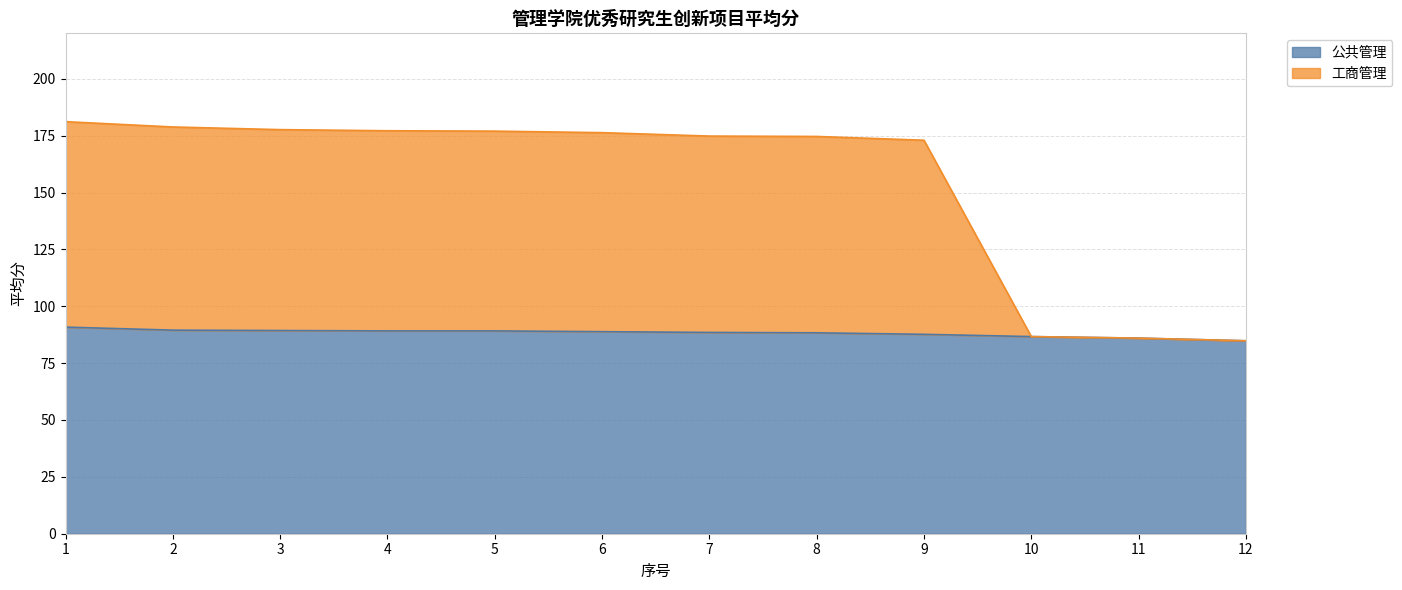

Rank the series by their maximum value, from lowest to highest.

公共管理, 工商管理